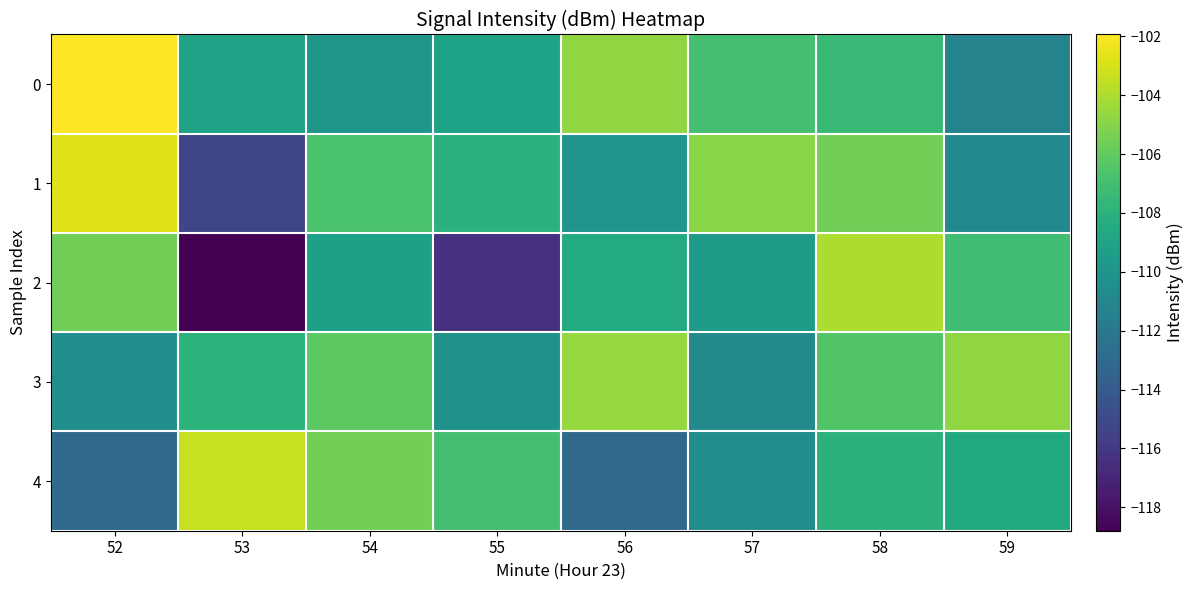

Reading right to left, list all the values displayed in this chart.

0: 59=-111.2	58=-107.4	57=-106.9	56=-104.7	55=-109.0	54=-109.9	53=-109.1	52=-101.9
1: 59=-110.9	58=-105.6	57=-104.9	56=-110.0	55=-108.0	54=-106.7	53=-115.3	52=-102.7
2: 59=-107.1	58=-104.0	57=-109.5	56=-108.5	55=-116.4	54=-109.3	53=-118.8	52=-105.6
3: 59=-104.7	58=-106.5	57=-110.7	56=-104.6	55=-110.1	54=-106.2	53=-107.9	52=-110.4
4: 59=-108.6	58=-108.0	57=-110.5	56=-113.0	55=-106.9	54=-105.5	53=-103.4	52=-113.0